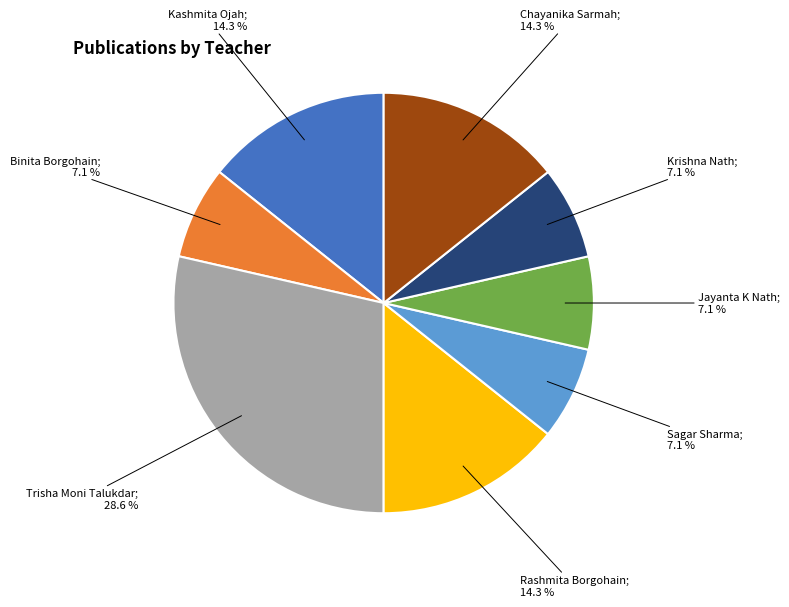

Is there any slice that represents more than half of the pie?

No